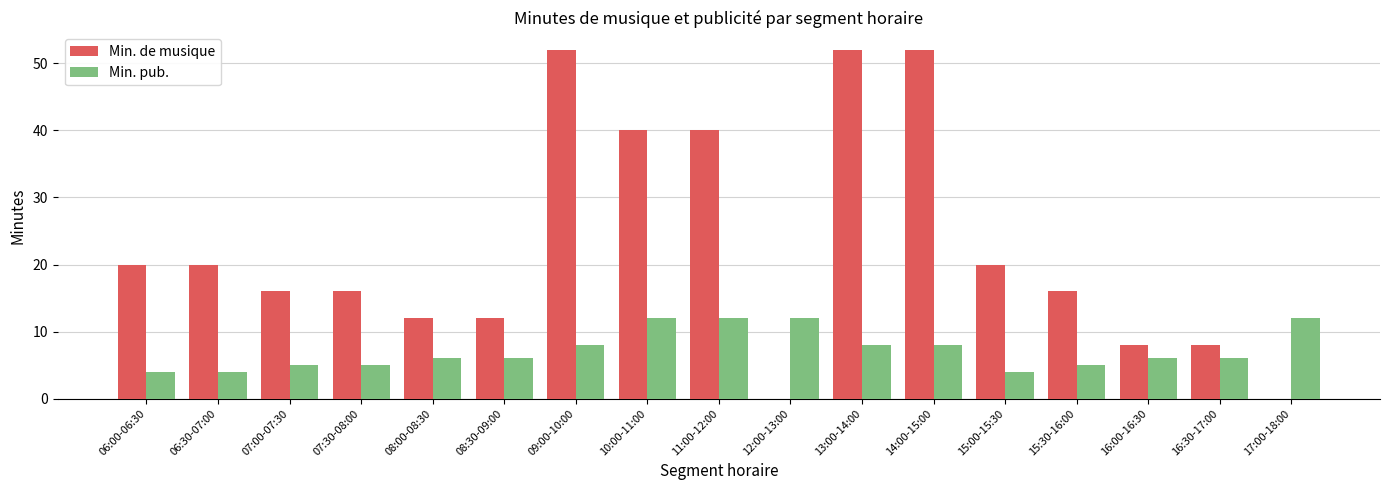

How many groups of bars are there?

17